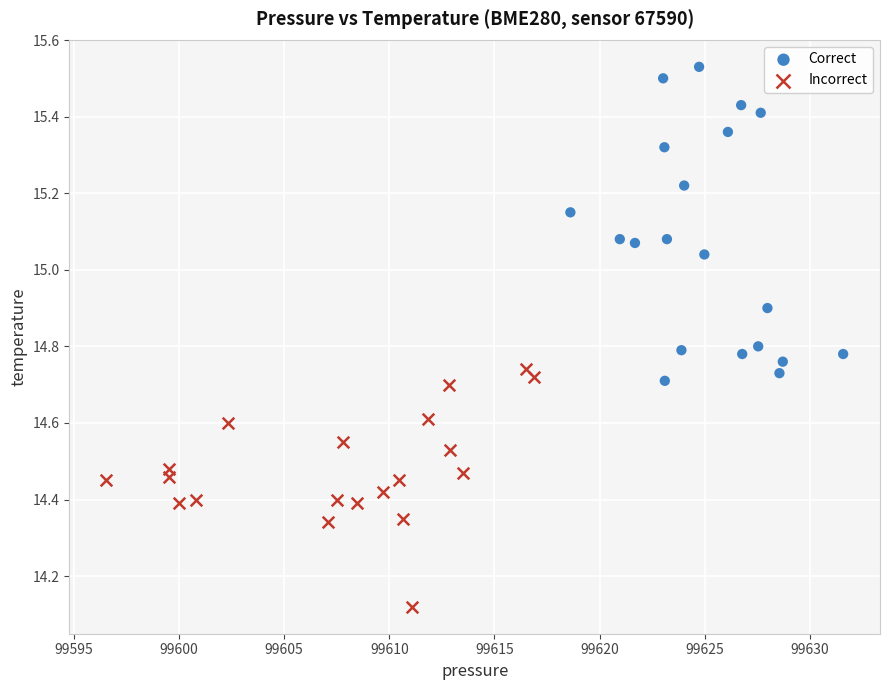

Which series contains the highest Y value?

Correct